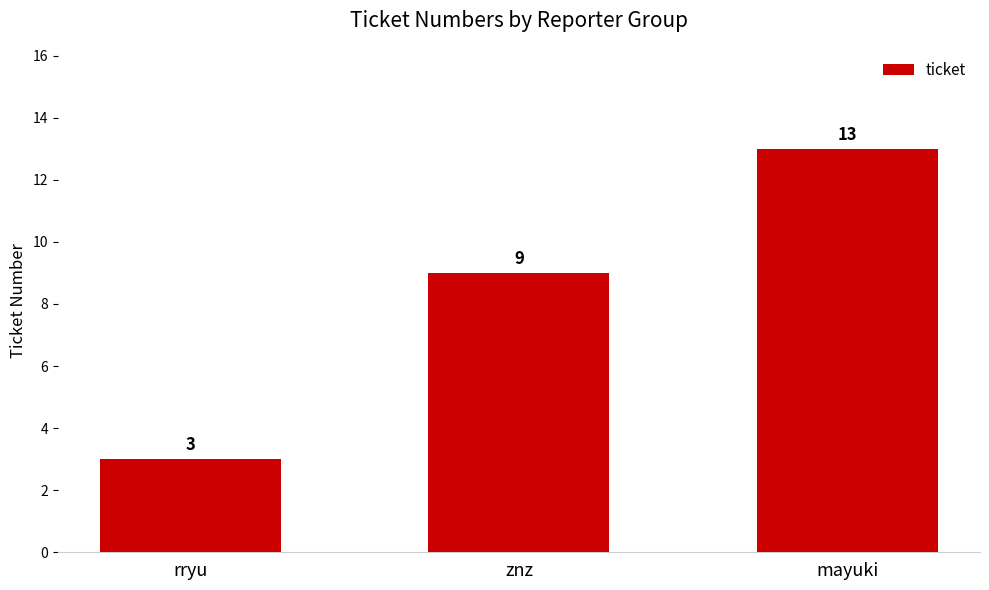

Which label corresponds to the largest value in the chart?

mayuki